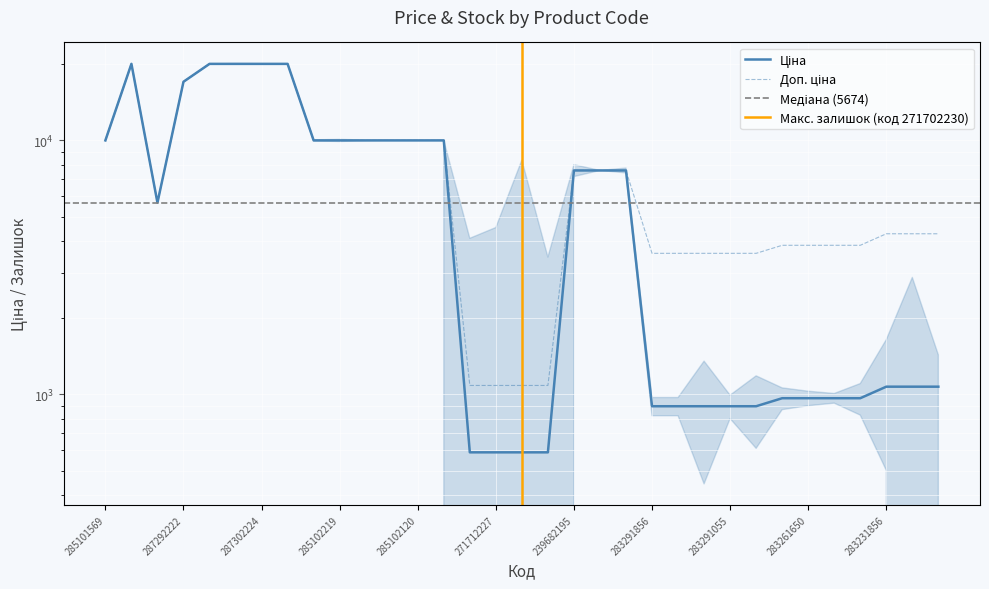

At which label does Доп. ціна reach its minimum?

271712228